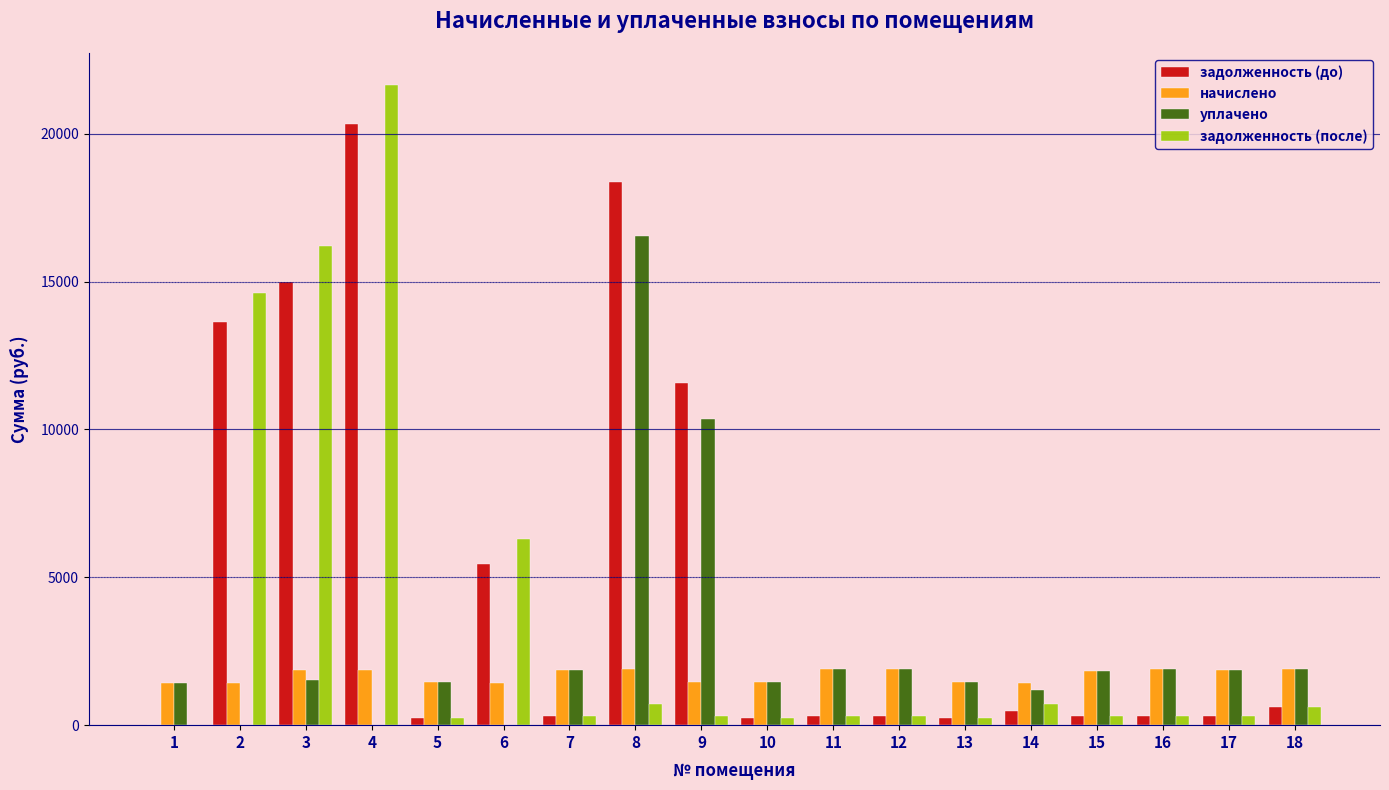

What is the sum of all уплачено values?

48570.6